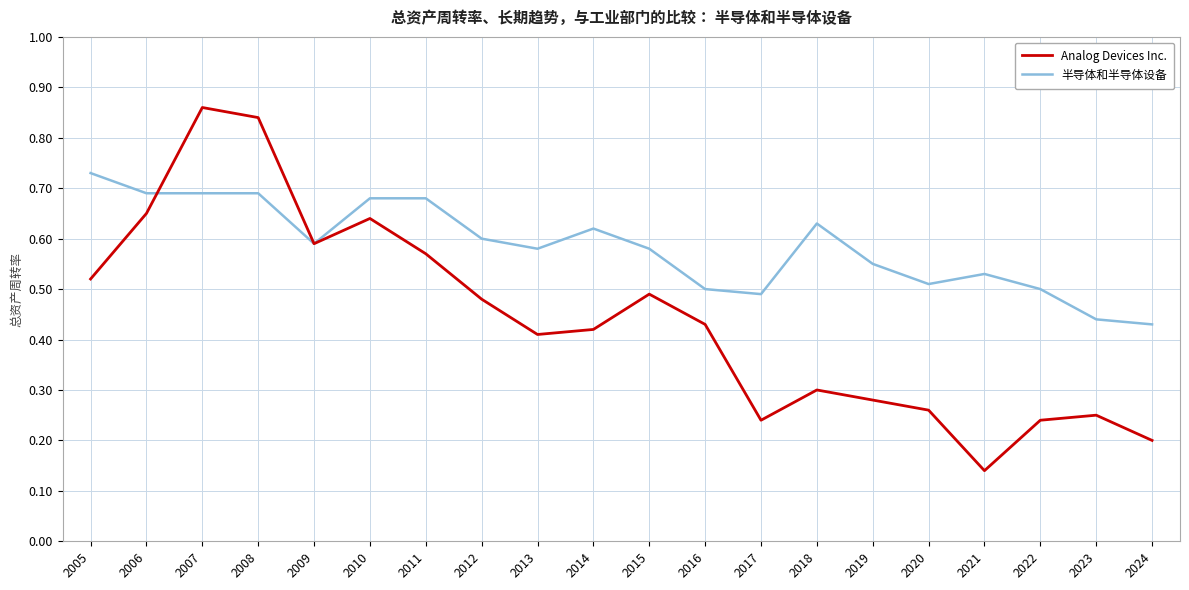

How many 半导体和半导体设备 values are between 0 and 1?

20